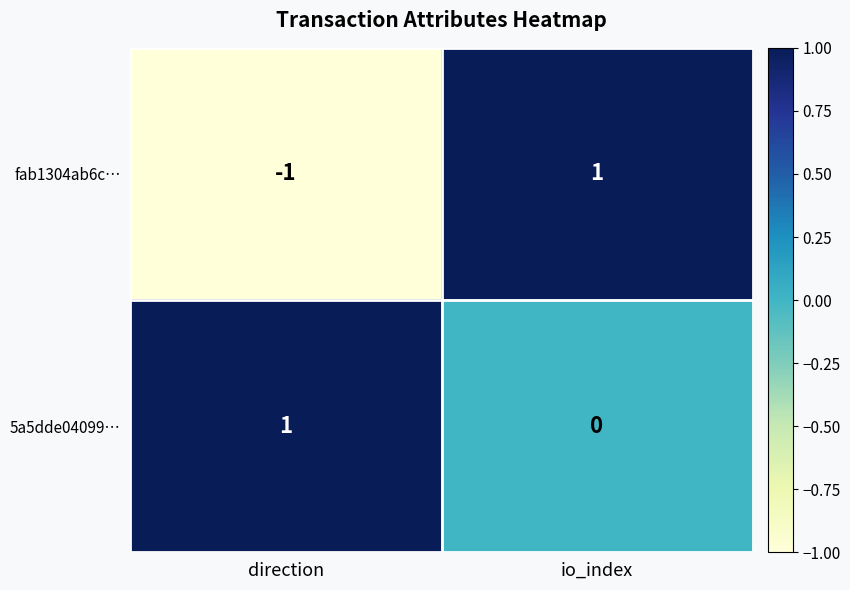

True or false: fab1304ab6c… has a value of 1 at io_index.

True